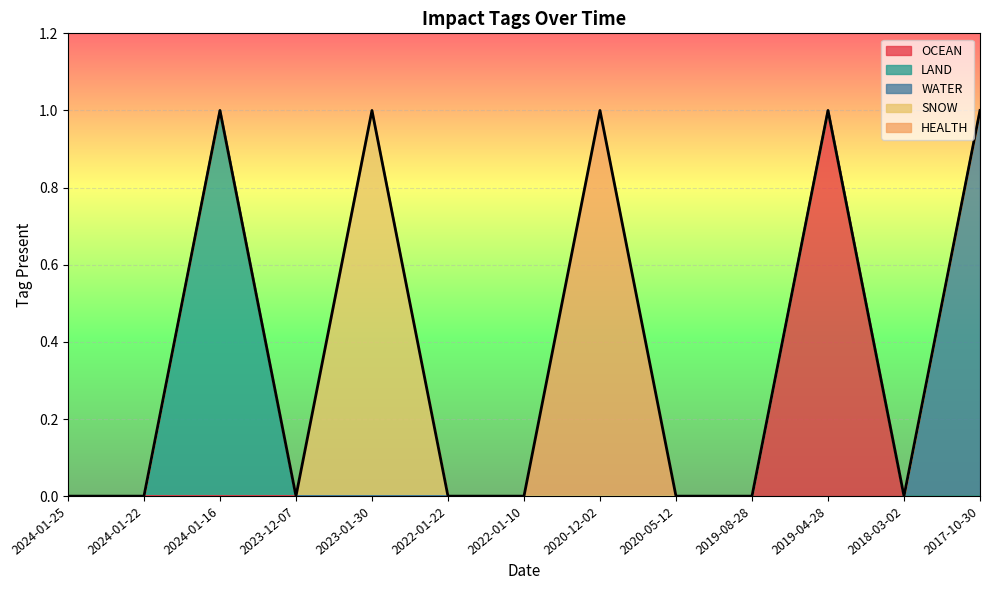

What is the difference between the maximum and second lowest values in the LAND series?

1